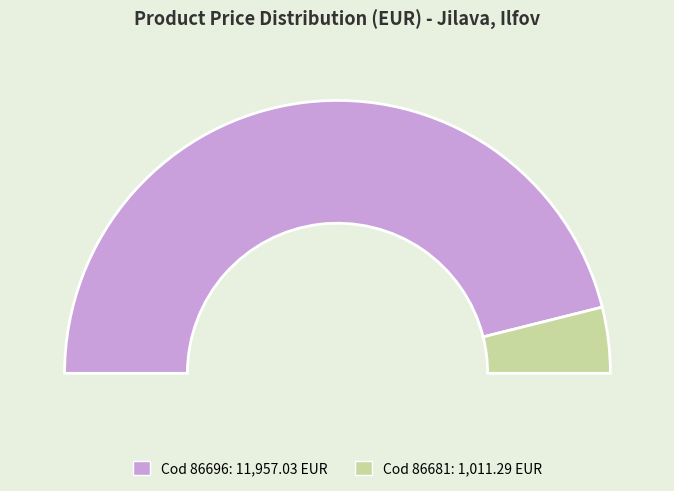

To the nearest percent, what percentage of the pie is 86681?

8%